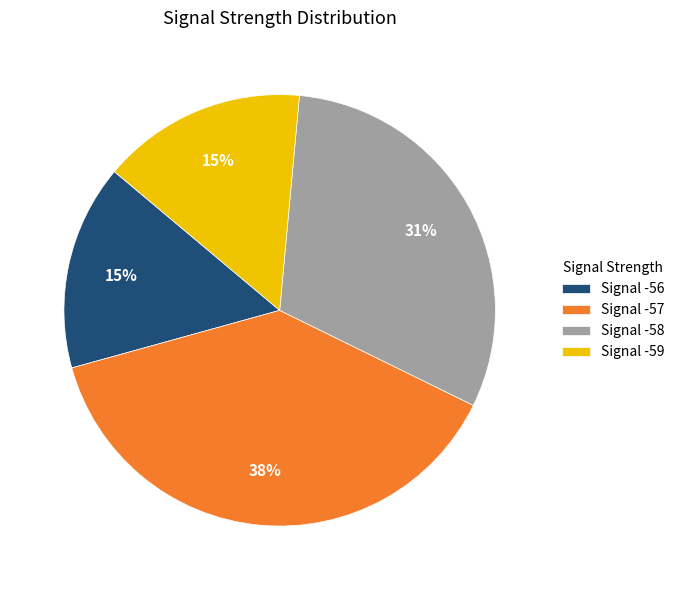

Which category has the biggest portion of the pie?

Signal -57